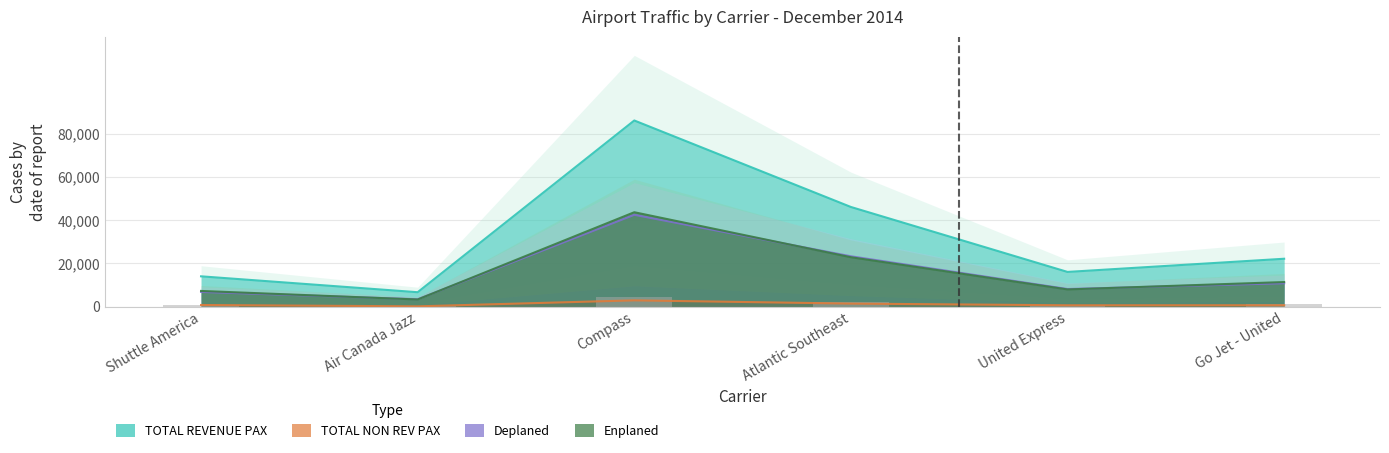

What is the difference between the Enplaned values at United Express and Air Canada Jazz?

4667